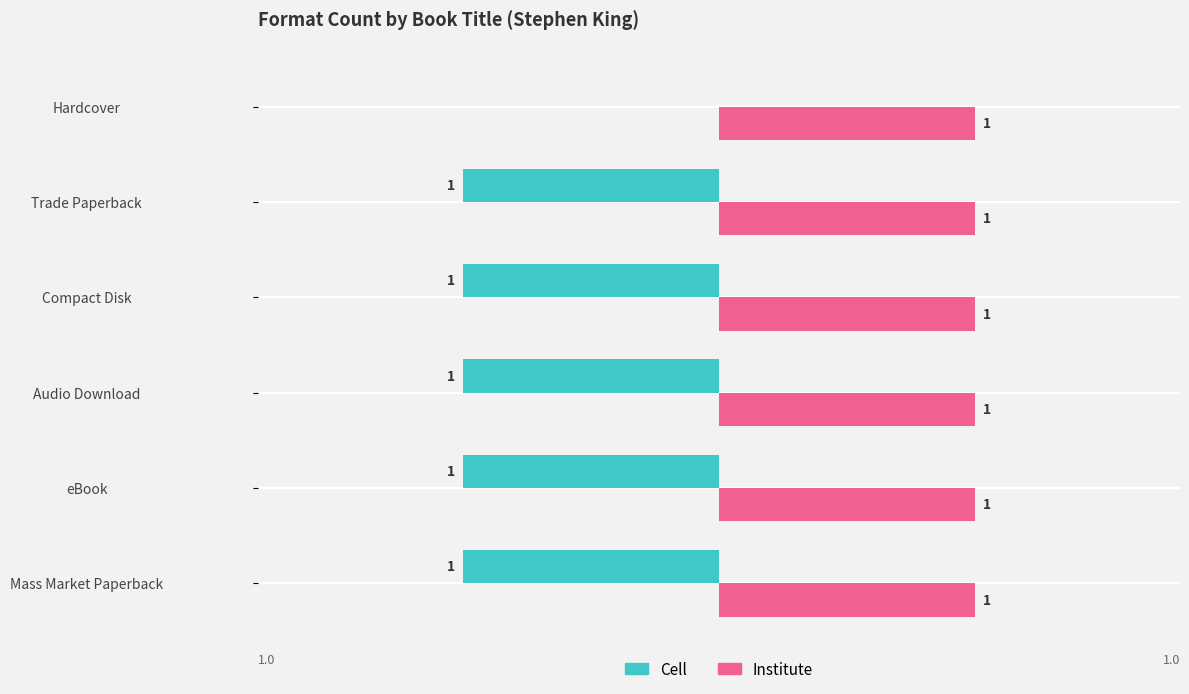

At which label does Cell reach its peak?

Hardcover